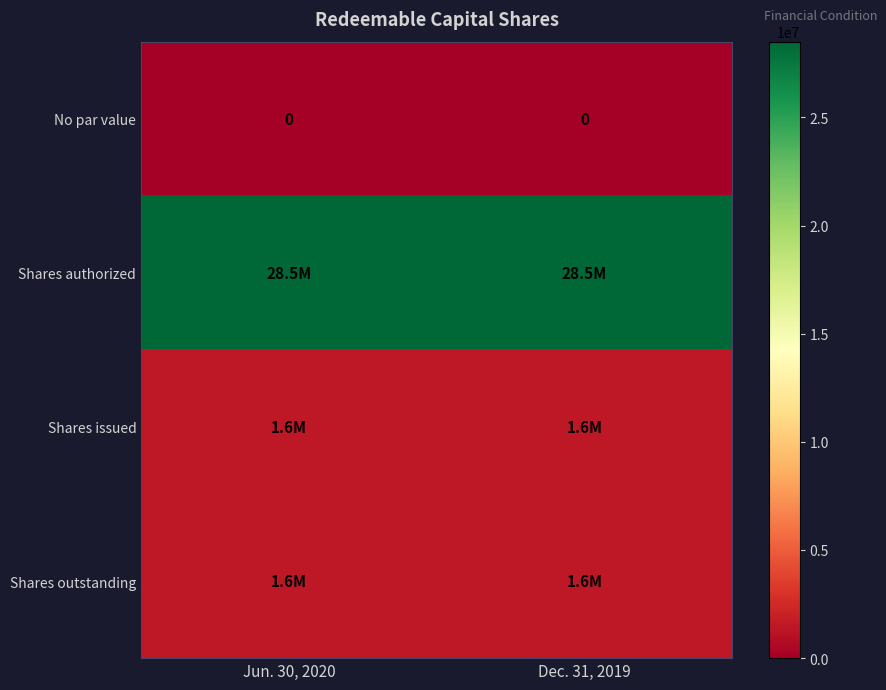

At how many categories does at least one series exceed 18811633?

2